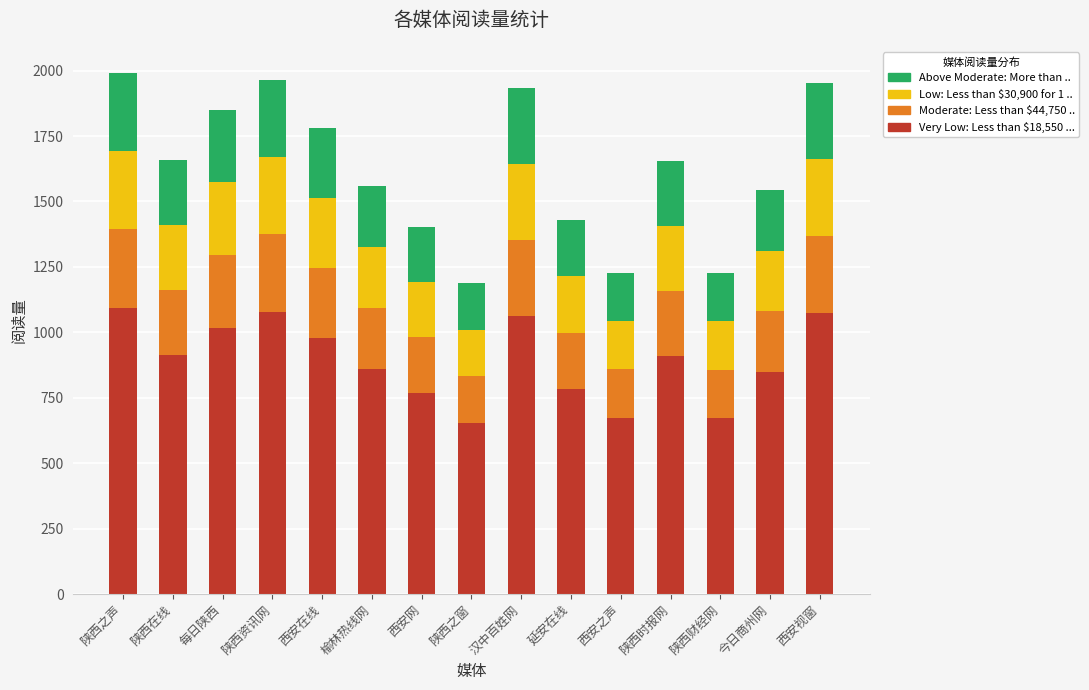

The value of Very Low: Less than $18,550 ... at 陕西在线 is 913.0. True or false?

True